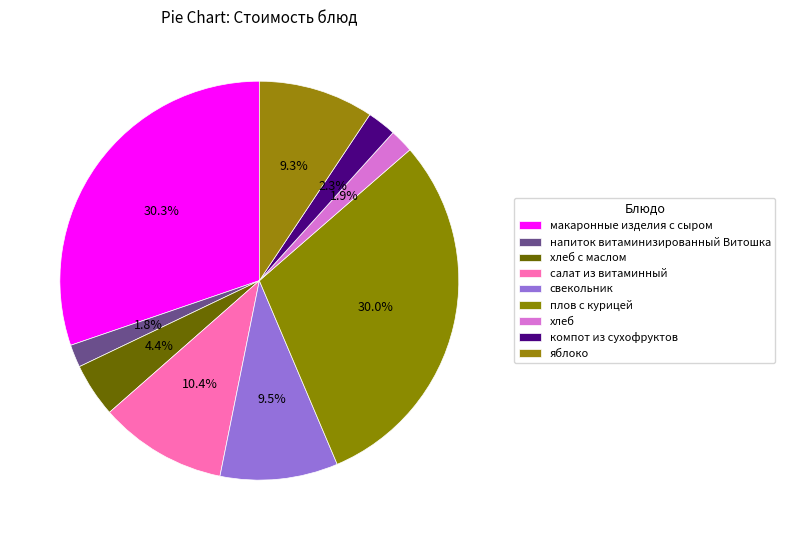

Count the number of slices in the pie.

9